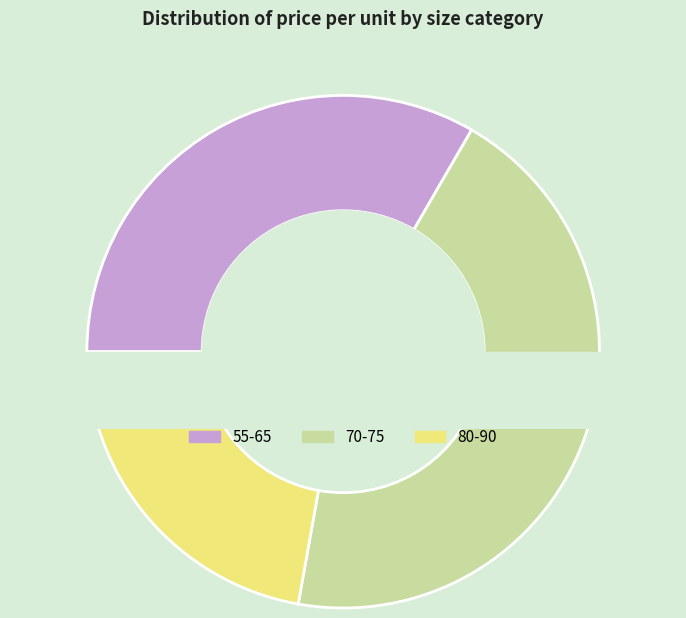

Does 75 account for over 50% of the chart?

No